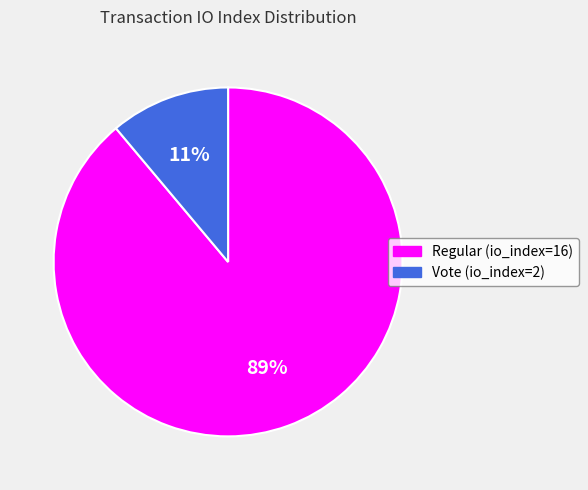

To the nearest percent, what is the average slice percentage?

50%